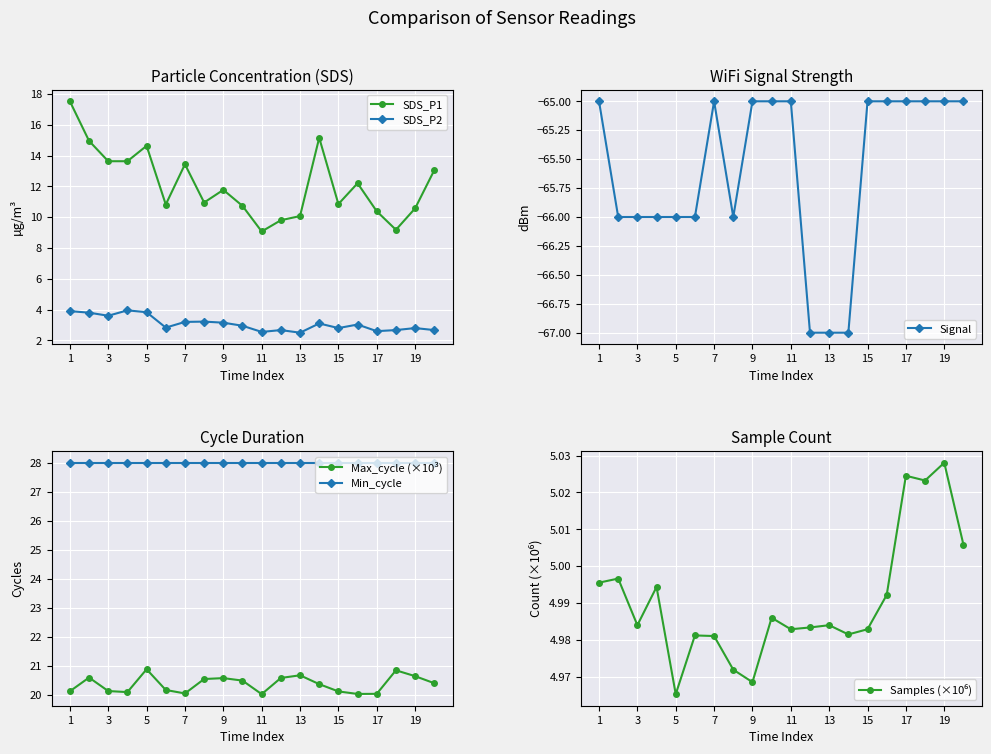

How many lines are shown in the chart?

6